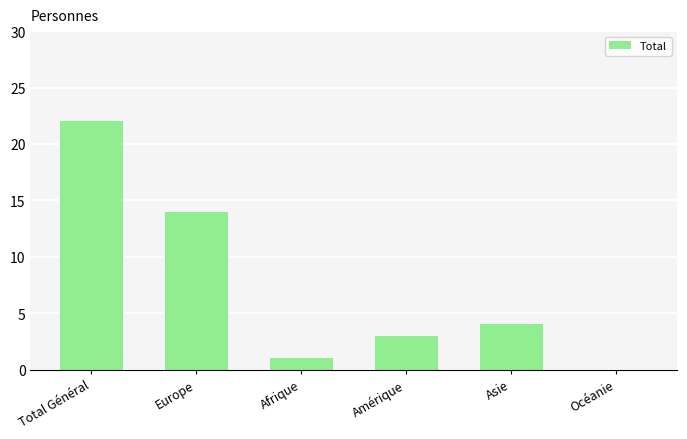

Between Océanie and Europe, which is larger?

Europe